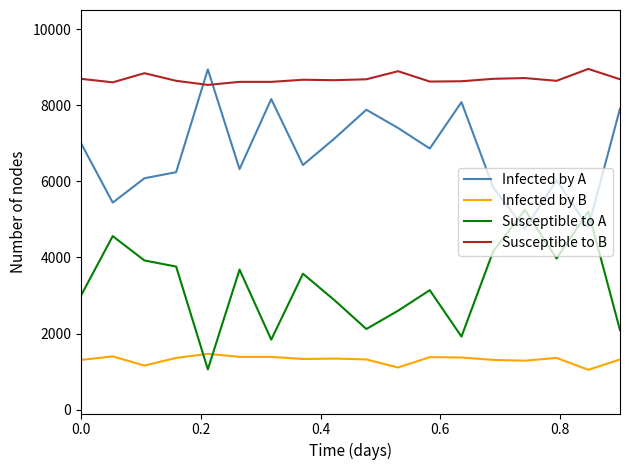

List the series in order of their overall mean, highest first.

Susceptible to B, Infected by A, Susceptible to A, Infected by B